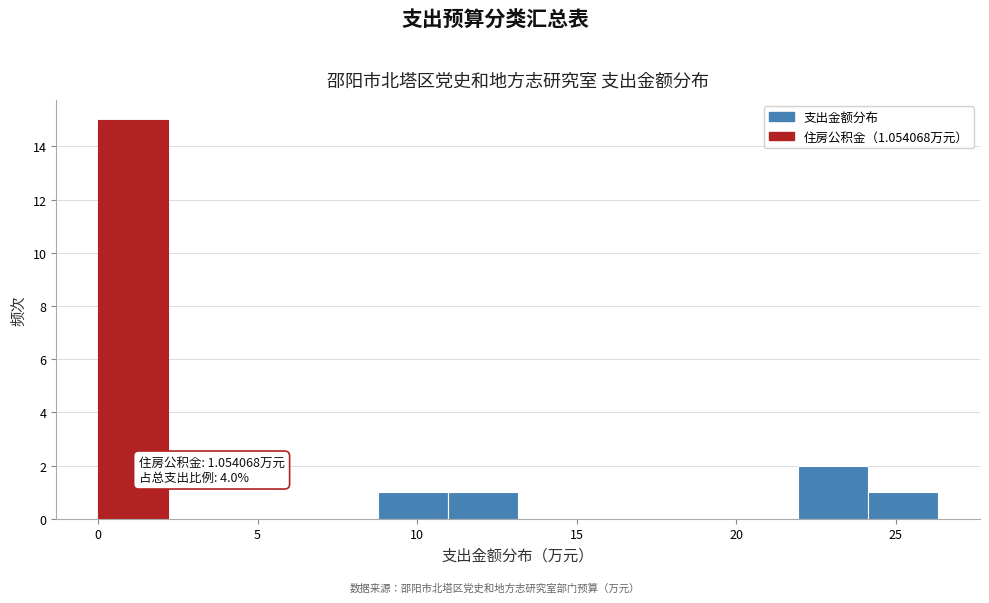

Over which range of the x-axis is the bar tallest?

0.0 to 2.0